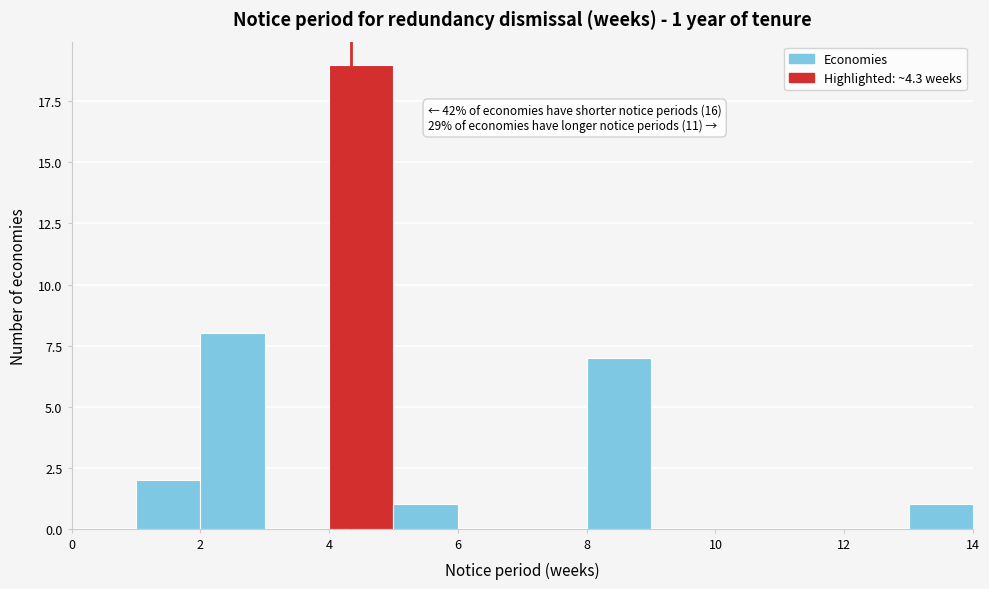

Over which range of the x-axis is the bar tallest?

4 to 5